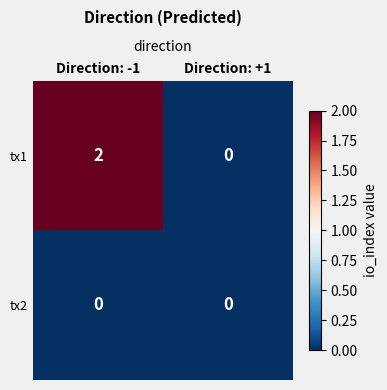

At which category is the sum across all series the highest?

Direction: -1